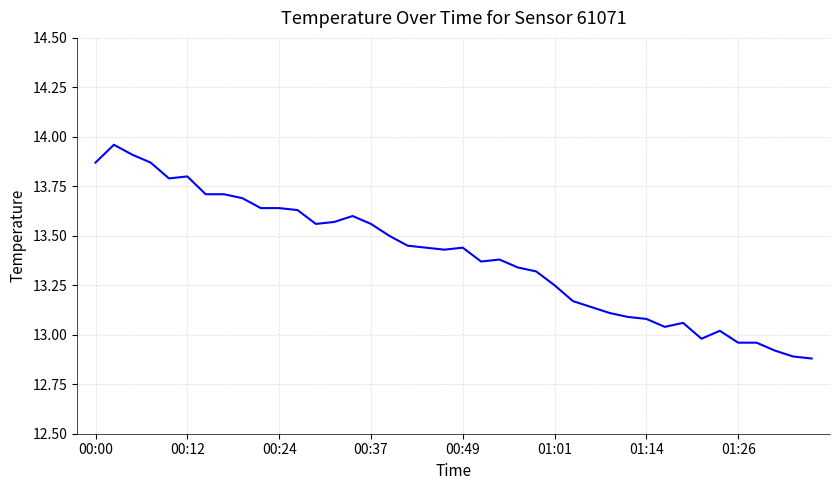

How many lines are shown in the chart?

1